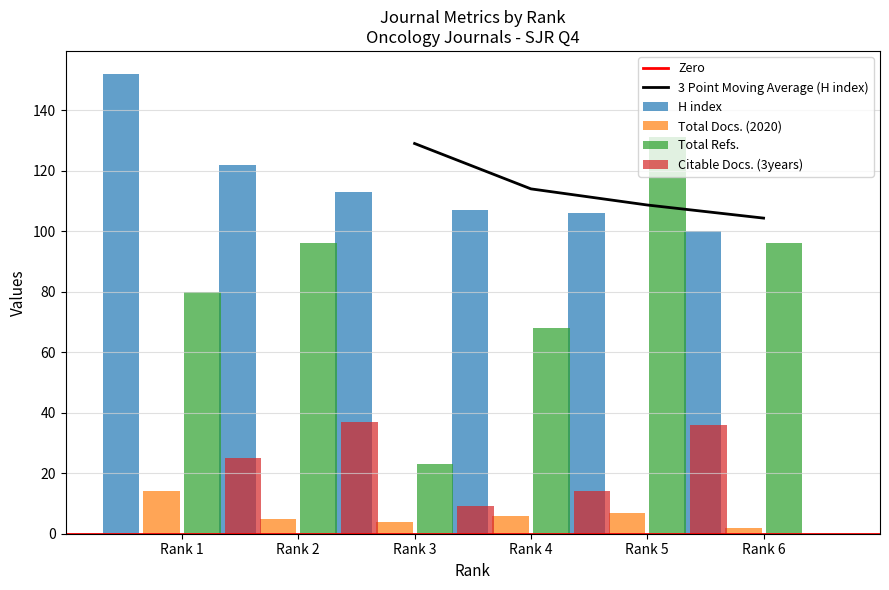

List the labels in order of 3 Point Moving Average (H index) value, largest first.

Rank 3, Rank 4, Rank 5, Rank 6